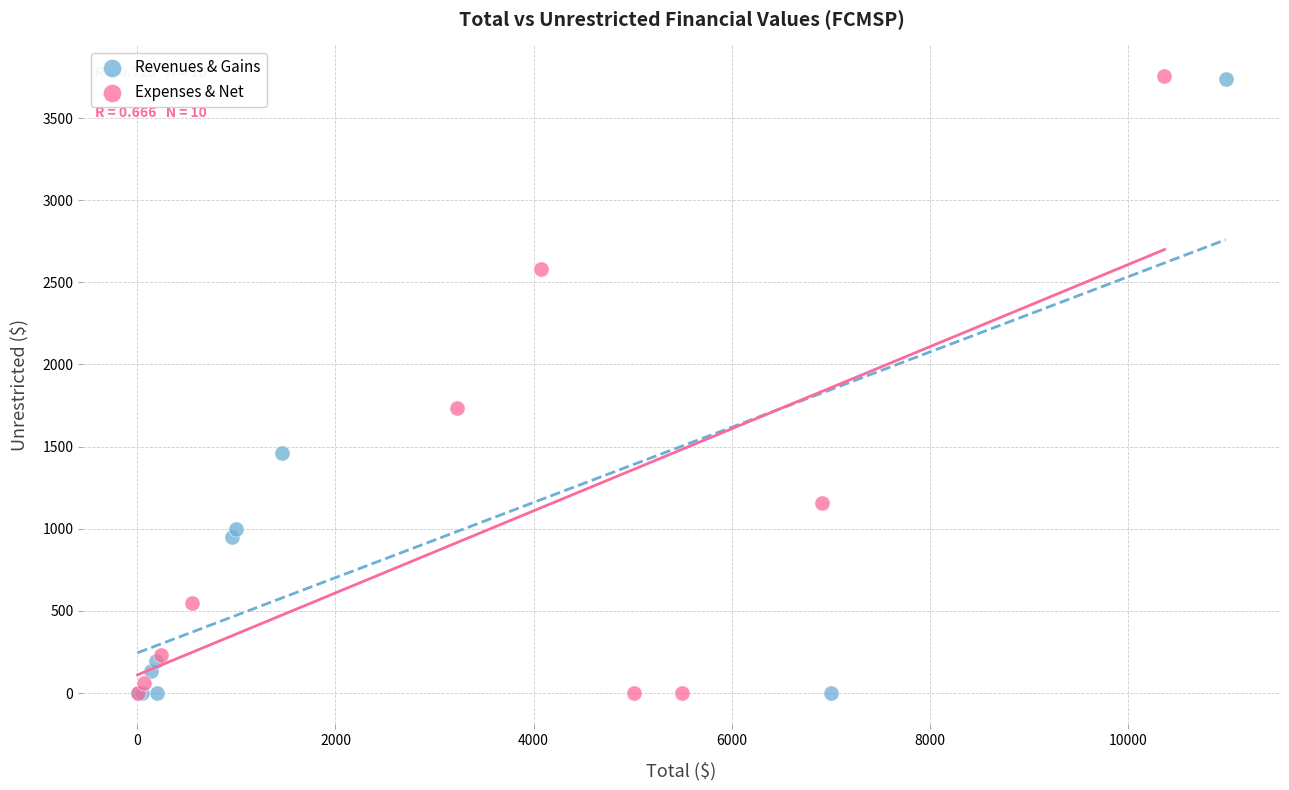

What are all the series names shown in the legend?

Revenues & Gains, Expenses & Net